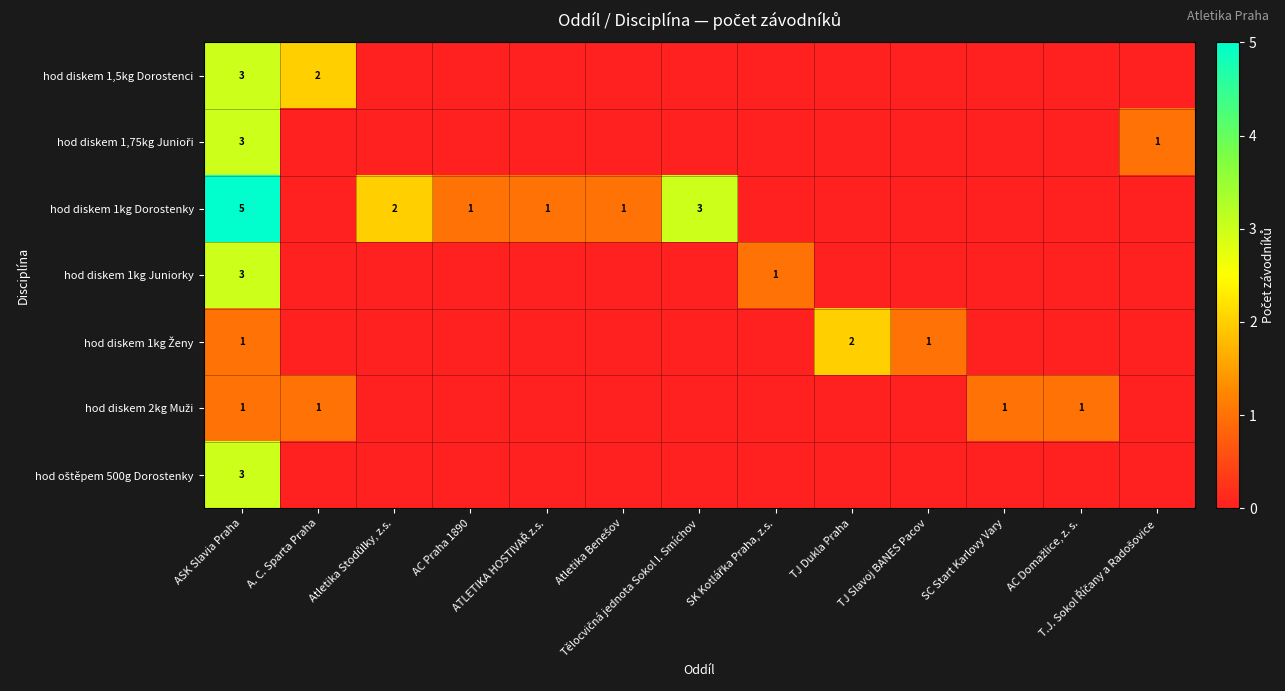

What is the greatest value displayed?

5